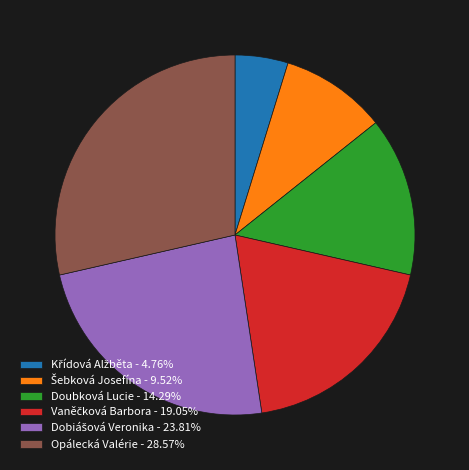

Approximately how many times larger is the value at Opálecká Valérie - 28.57% compared to Doubková Lucie - 14.29%?

2.0